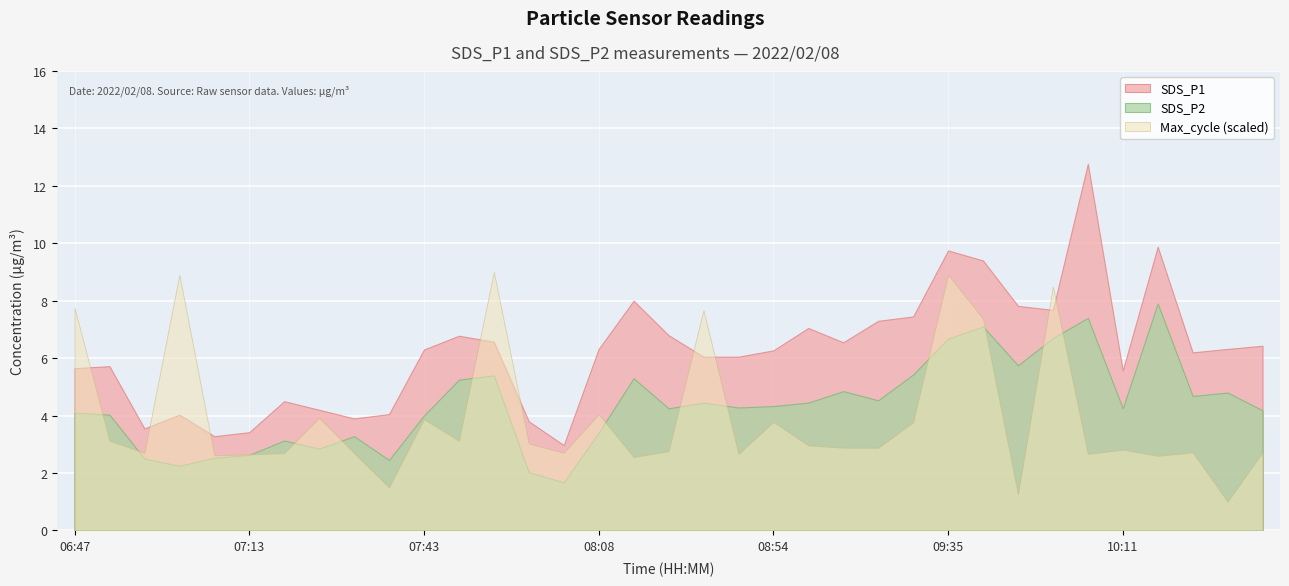

Which has a higher value, 10:11 or 08:54?

08:54